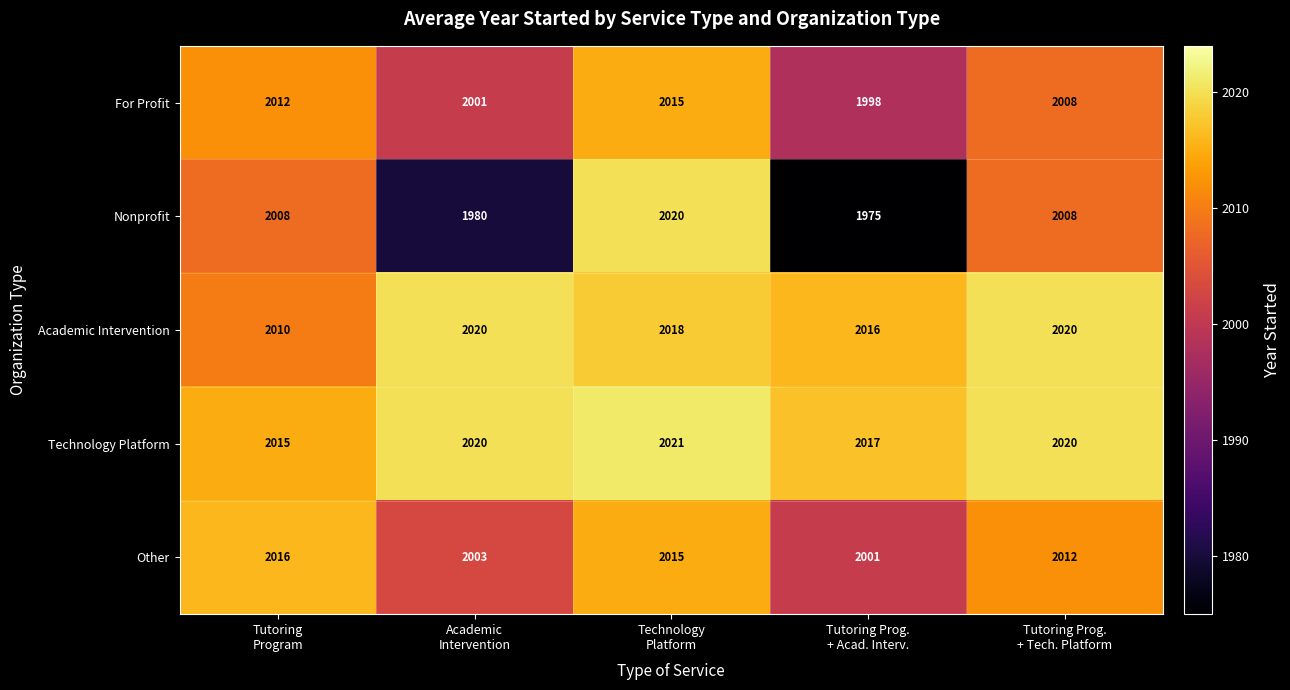

Count the number of categories in the chart.

5